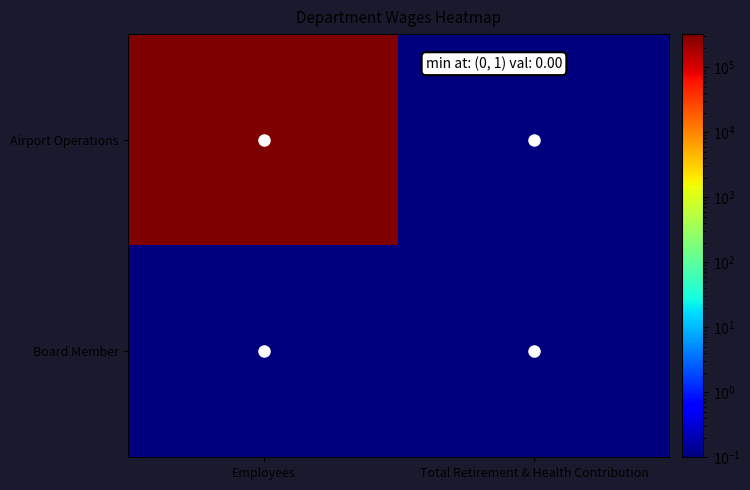

Rank the series by their maximum value, from highest to lowest.

Airport Operations, Board Member